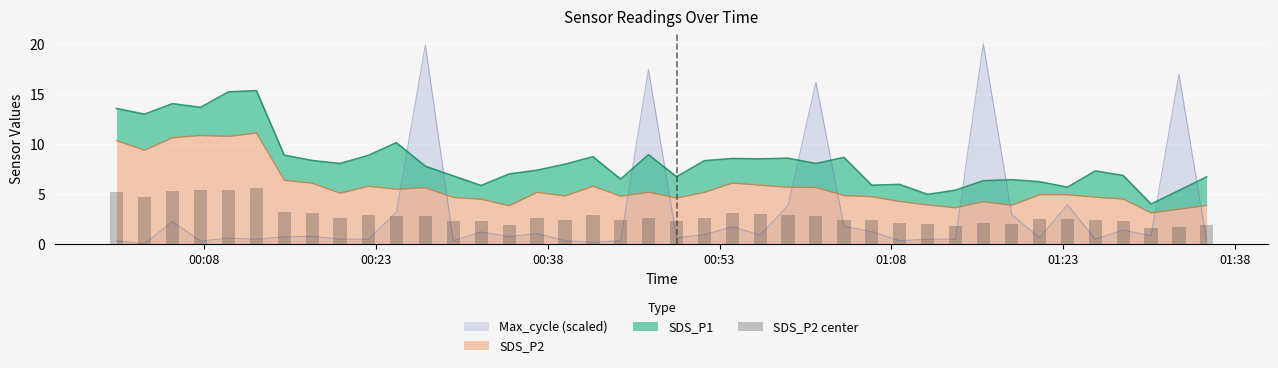

How many values are below 2?

7